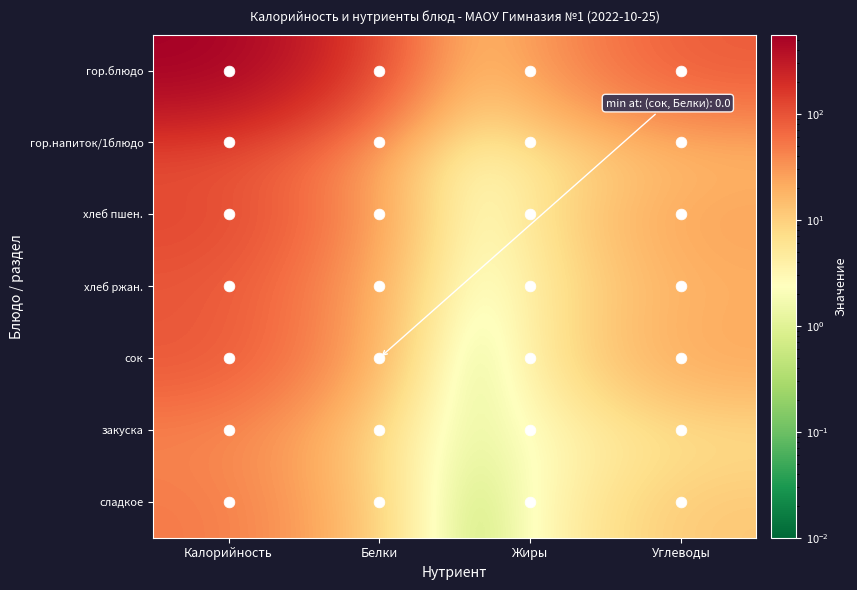

Rank the series by their maximum value, from highest to lowest.

гор.блюдо, хлеб пшен., гор.напиток/1блюдо, сок, хлеб ржан., сладкое, закуска